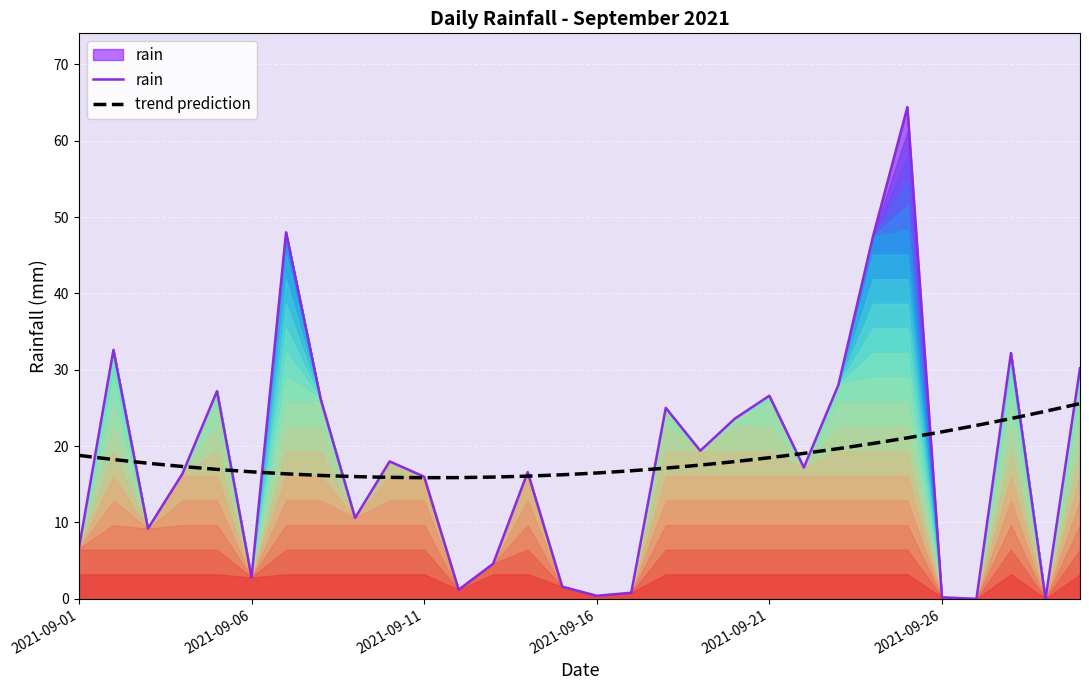

How many interior local peaks does the rain series have?

9